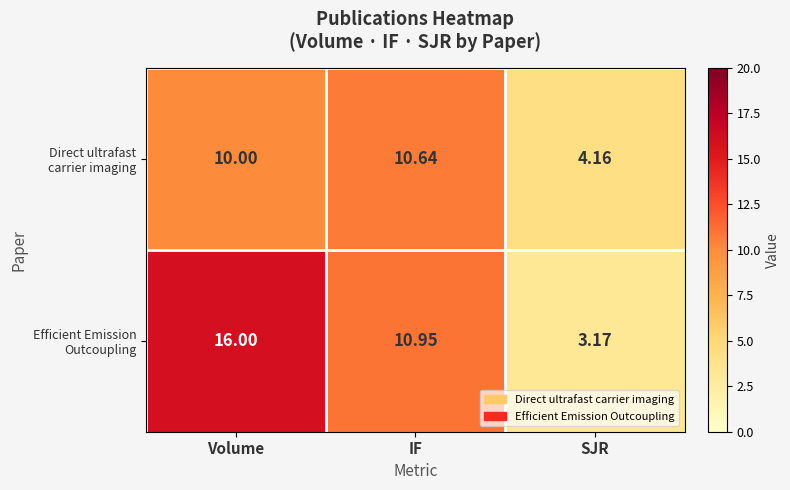

At which category is the sum across all series the highest?

Volume